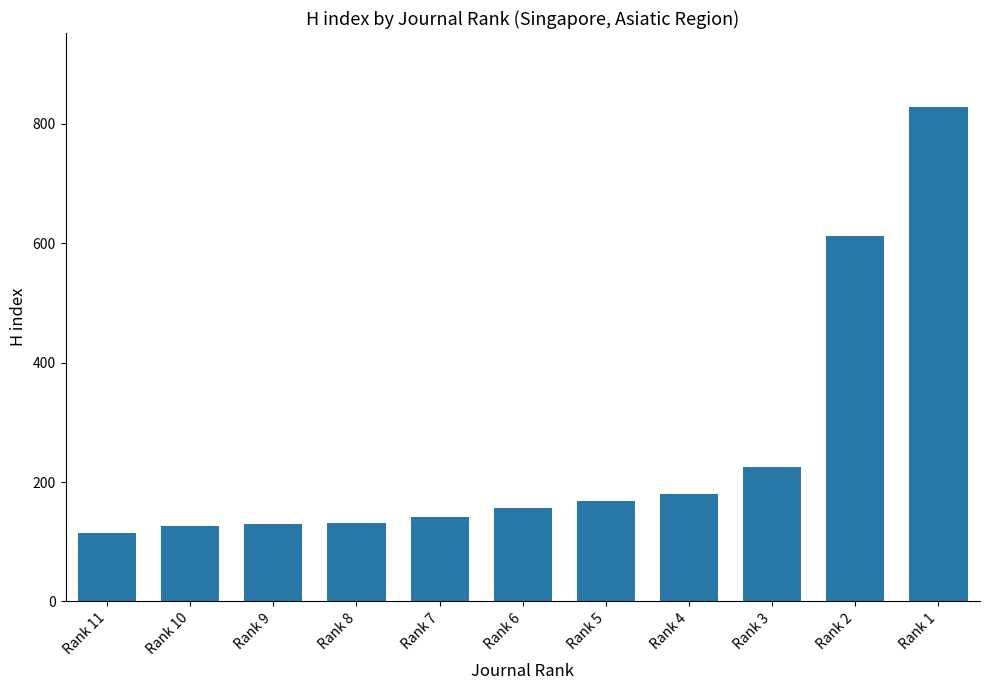

Are the bars grouped side by side (vs. stacked)?

No